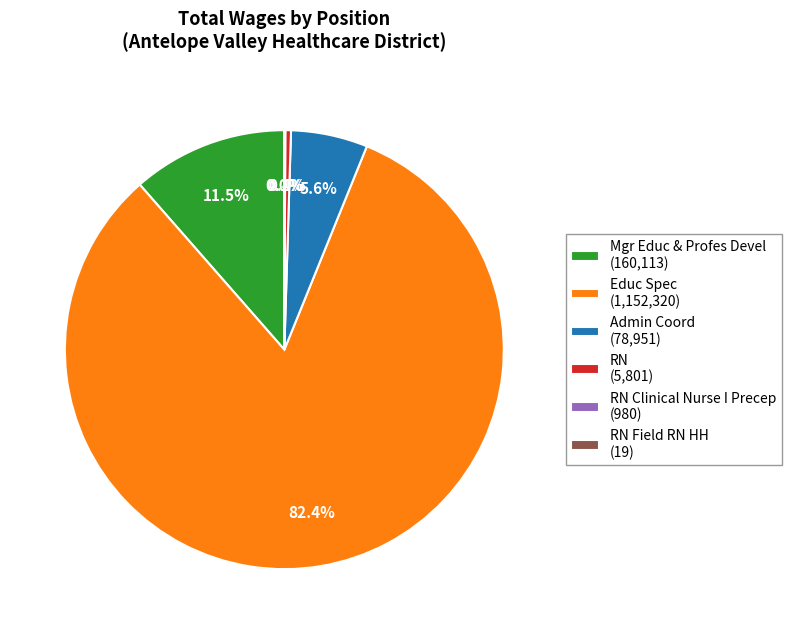

Approximately how many times larger is the value at Admin Coord (78,951) compared to Mgr Educ & Profes Devel (160,113)?

0.5